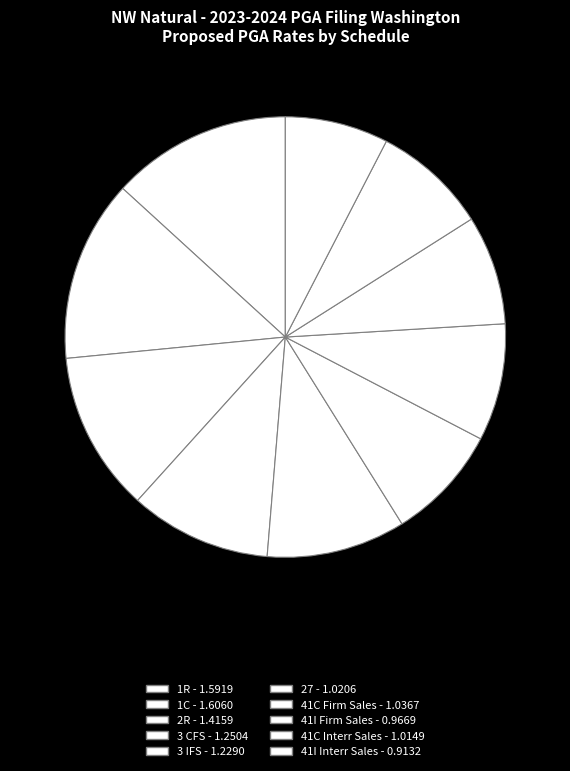

How many slices are in this pie chart?

10